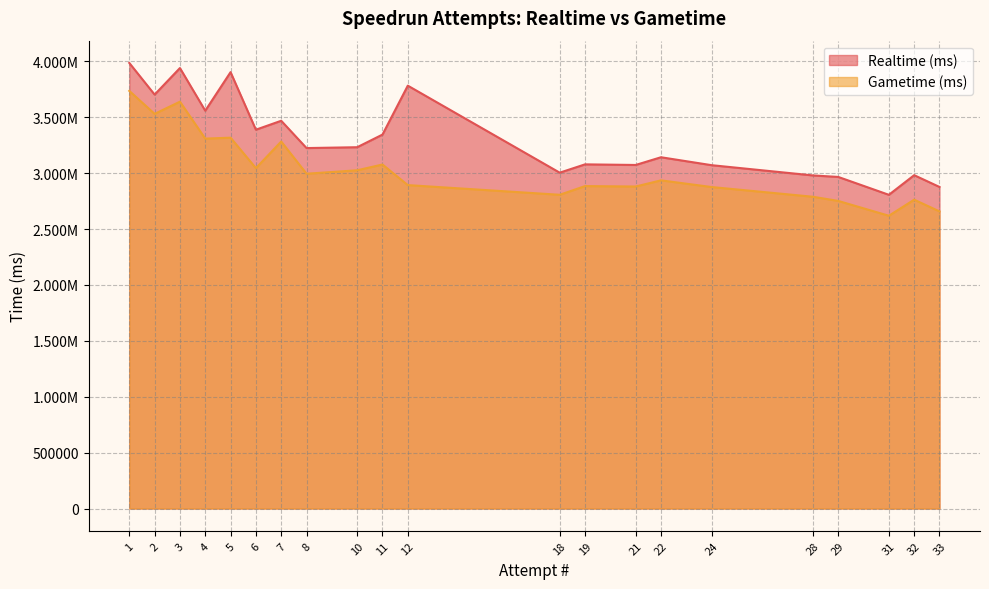

Which category has the highest value across all series?

1